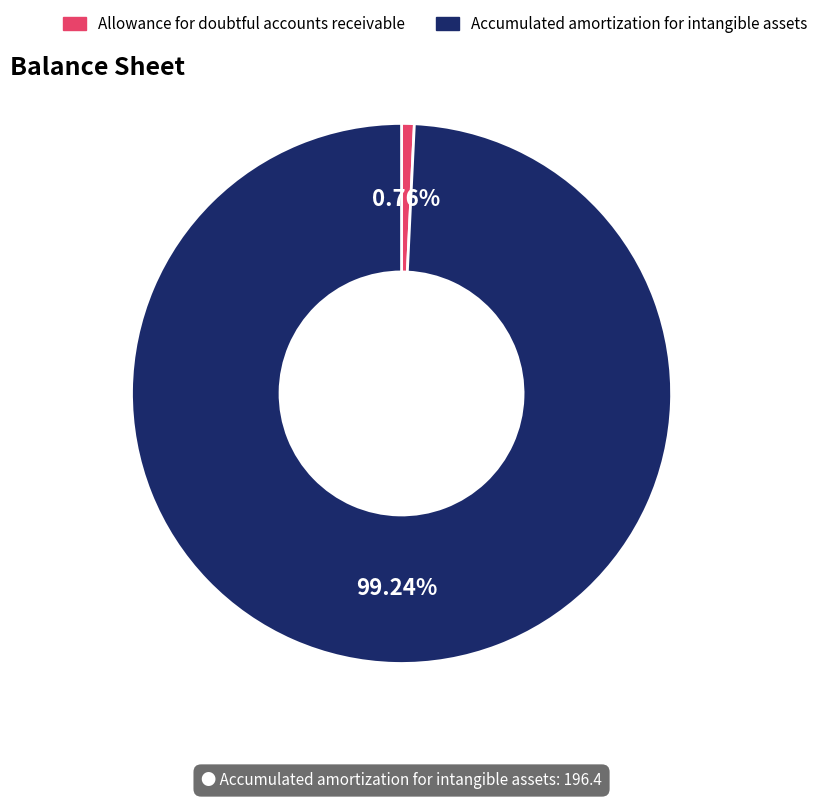

To the nearest percent, what is the average slice percentage?

50%